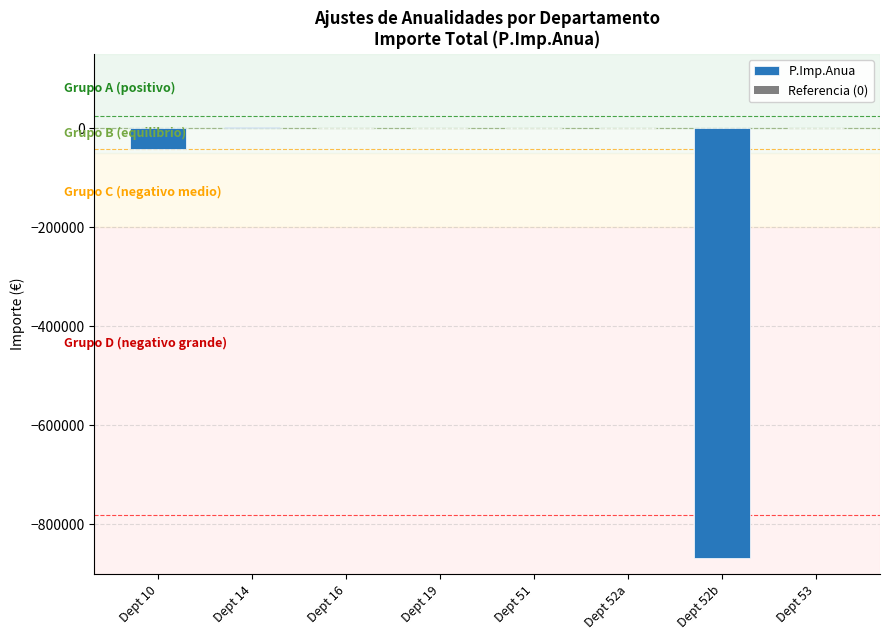

At which label is the value closest to -432607?

Dept 10